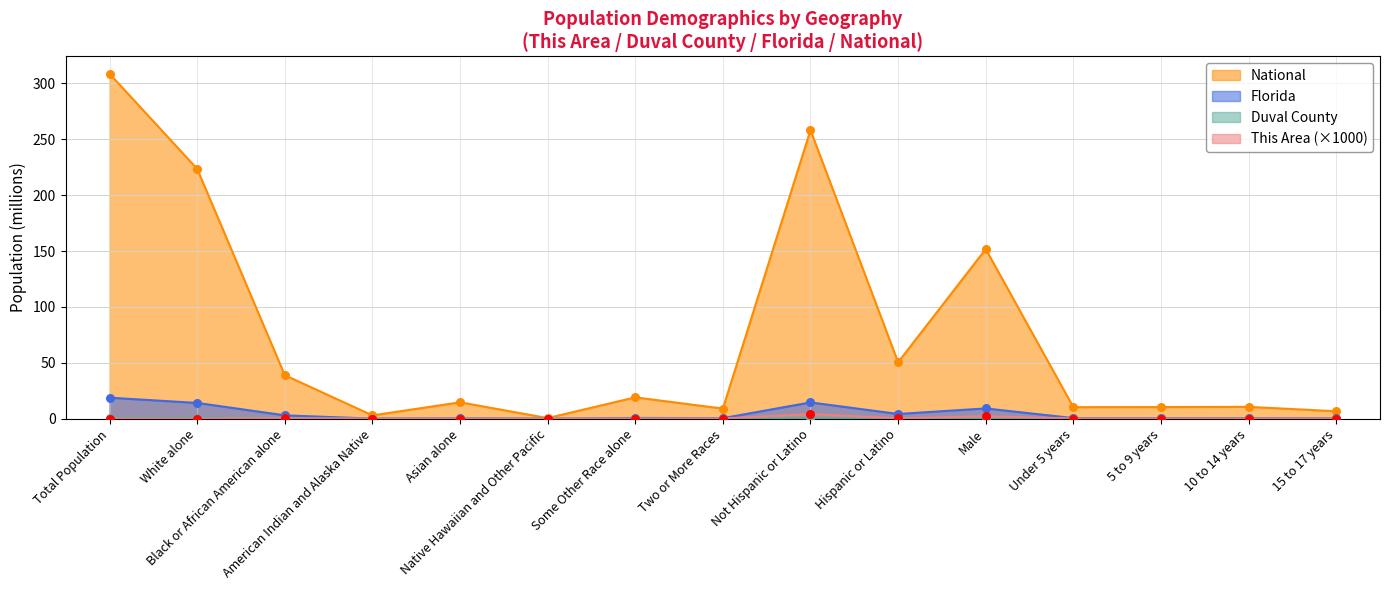

What is the total value across all series at Under 5 years?

11.0